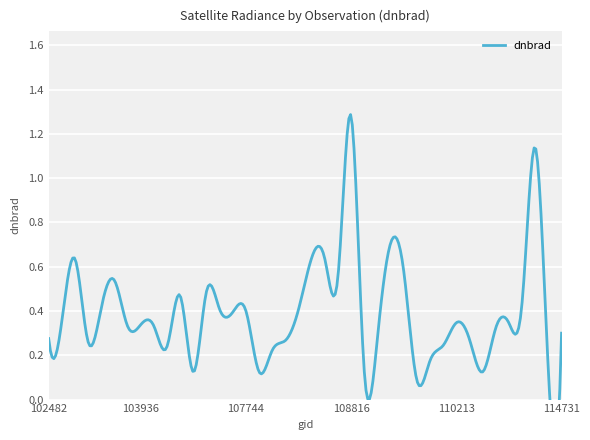

What is the label of the 35th point from the left?

2933